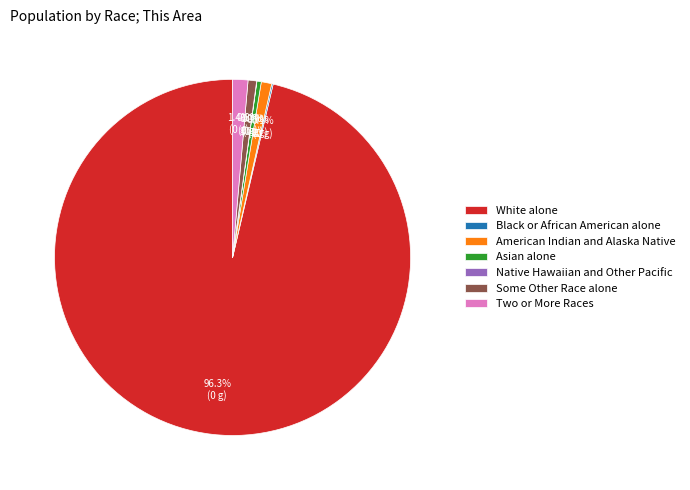

Which category accounts for the majority?

White alone